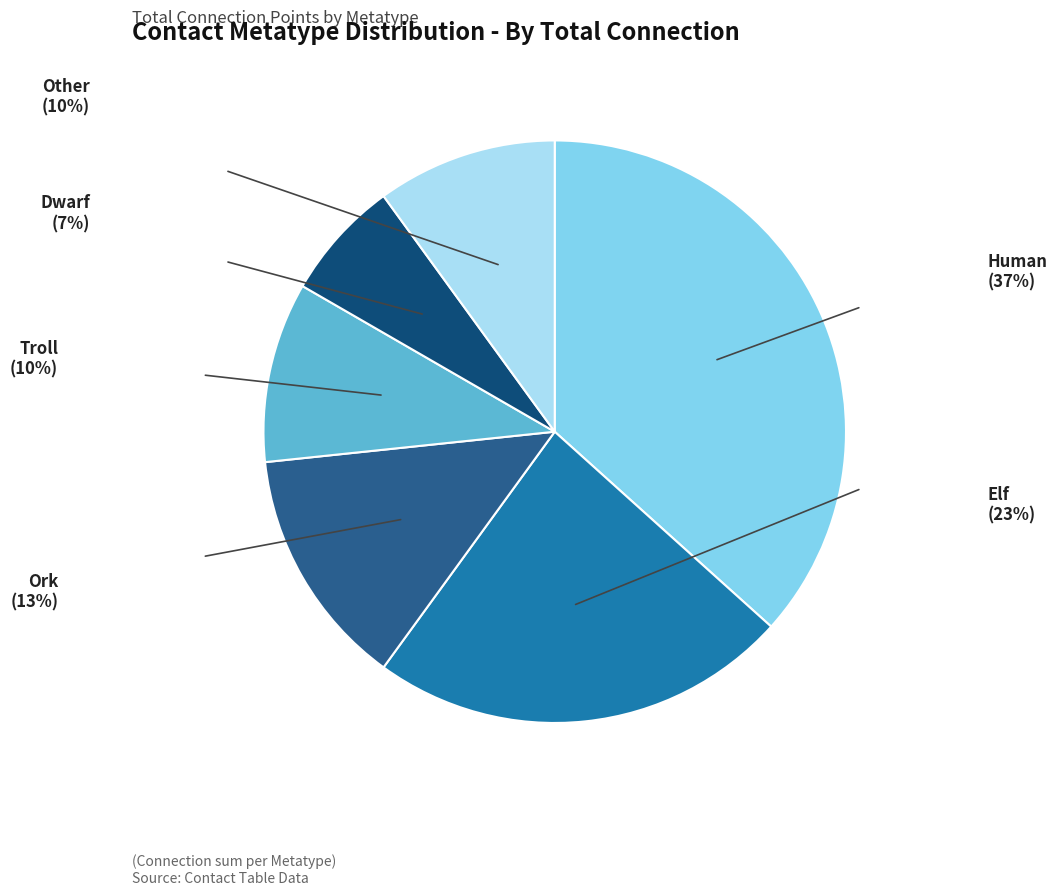

Does Human account for over 50% of the chart?

No